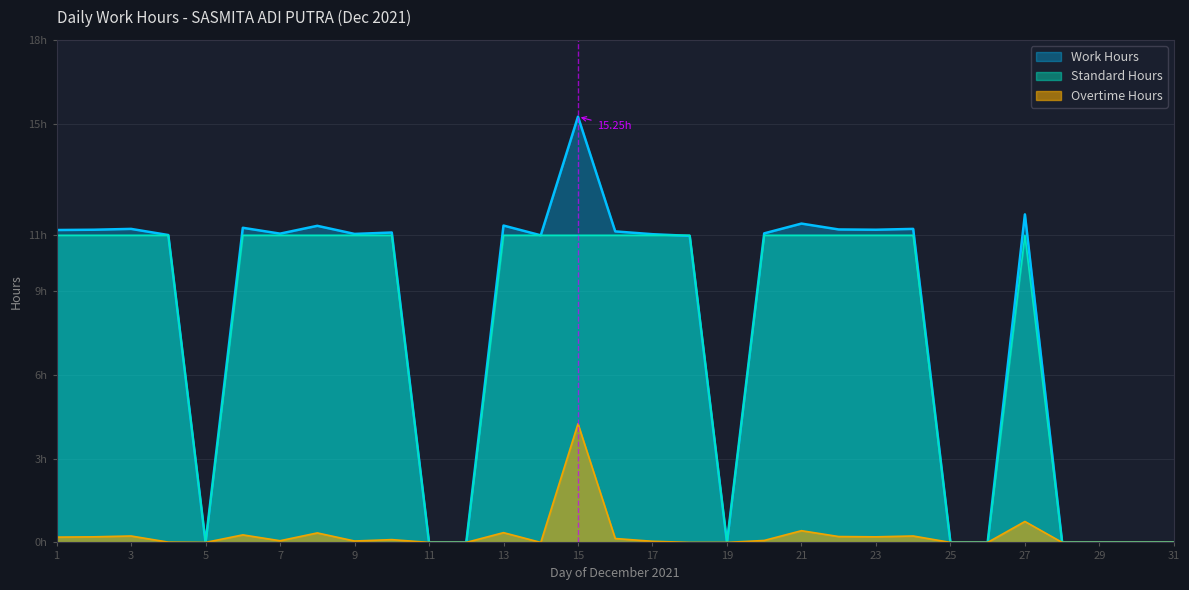

Is it true that the value at 1 is 3.8?

False